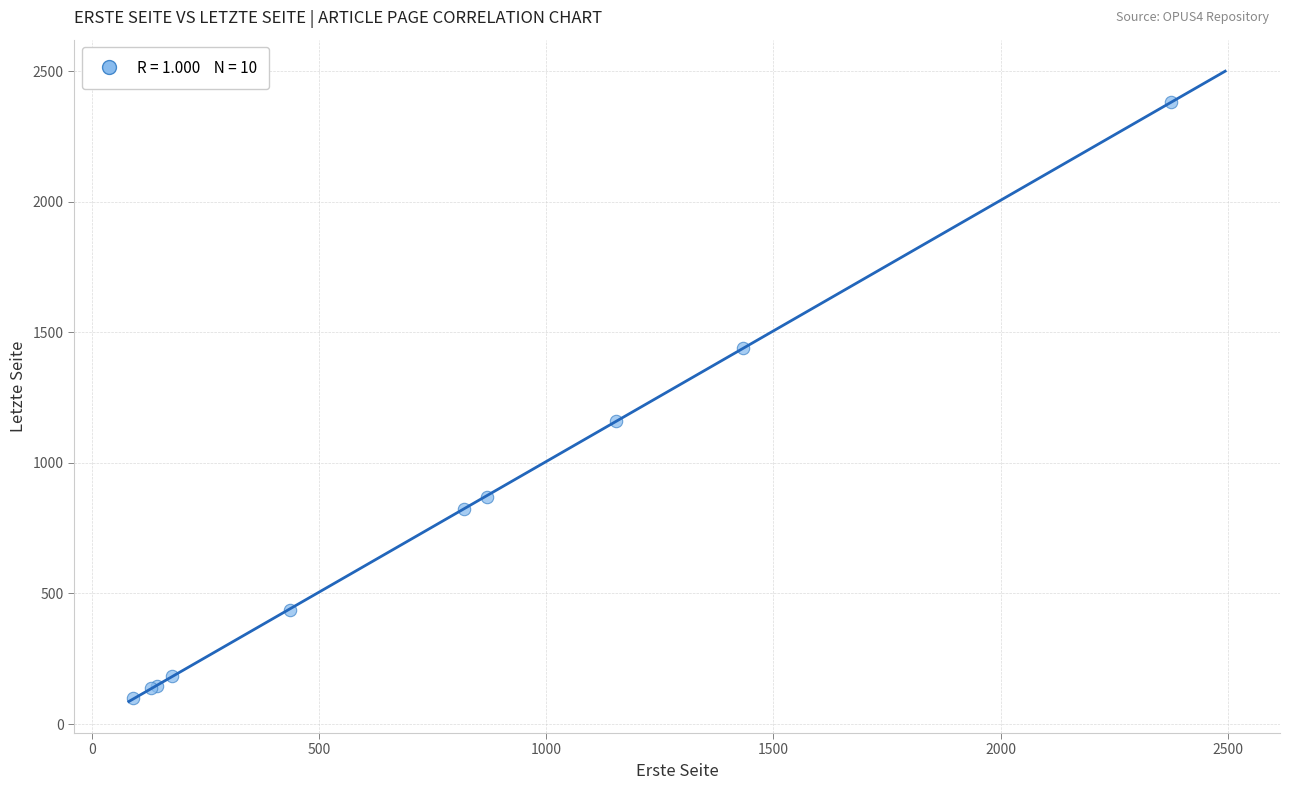

What Y value in the scatter plot is closest to 1240?

1159